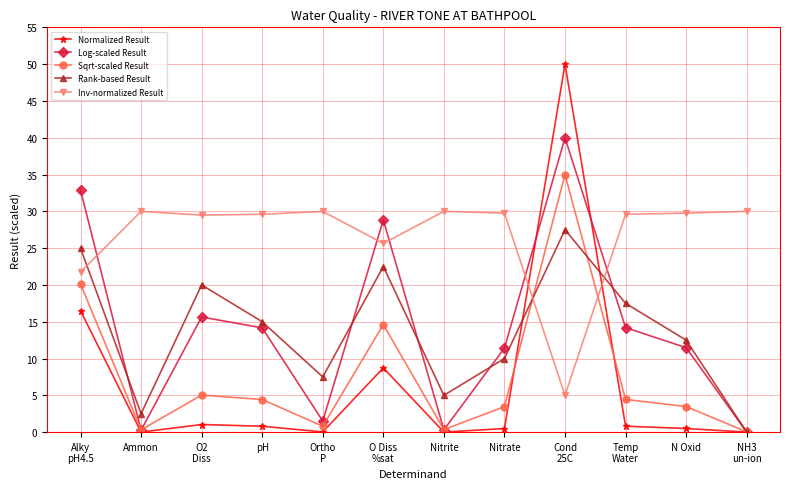

What is the maximum value for Log-scaled Result?

40.0